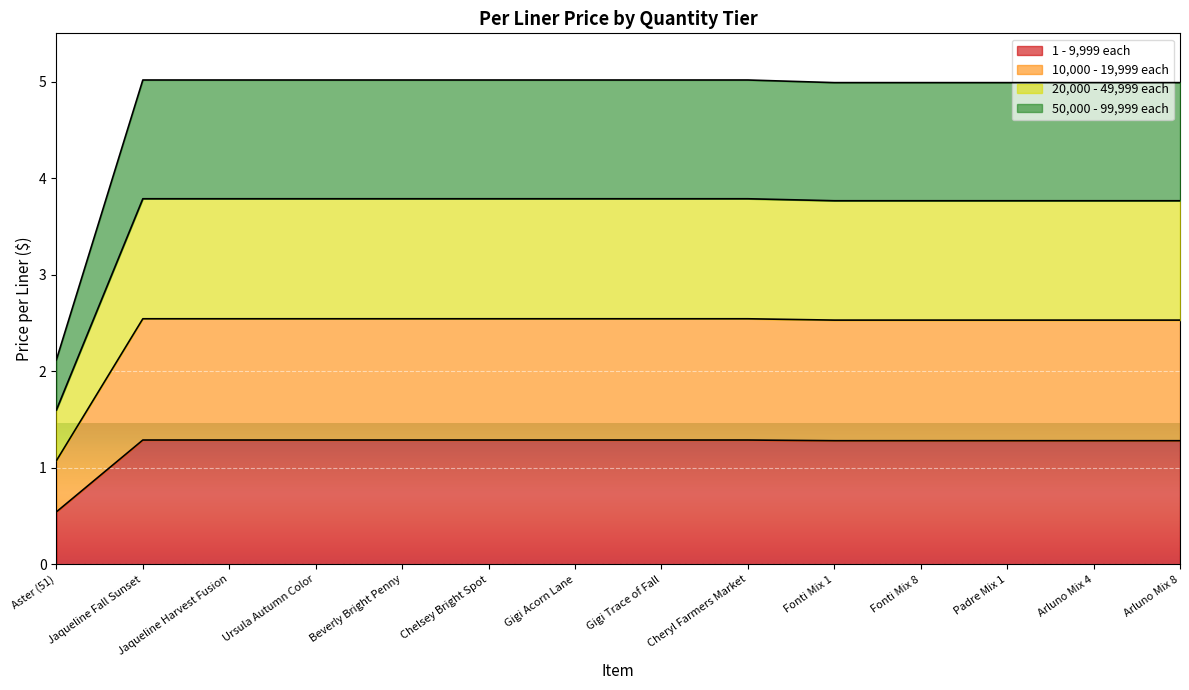

At which label does 20,000 - 49,999 each first exceed 3?

Jaqueline Fall Sunset